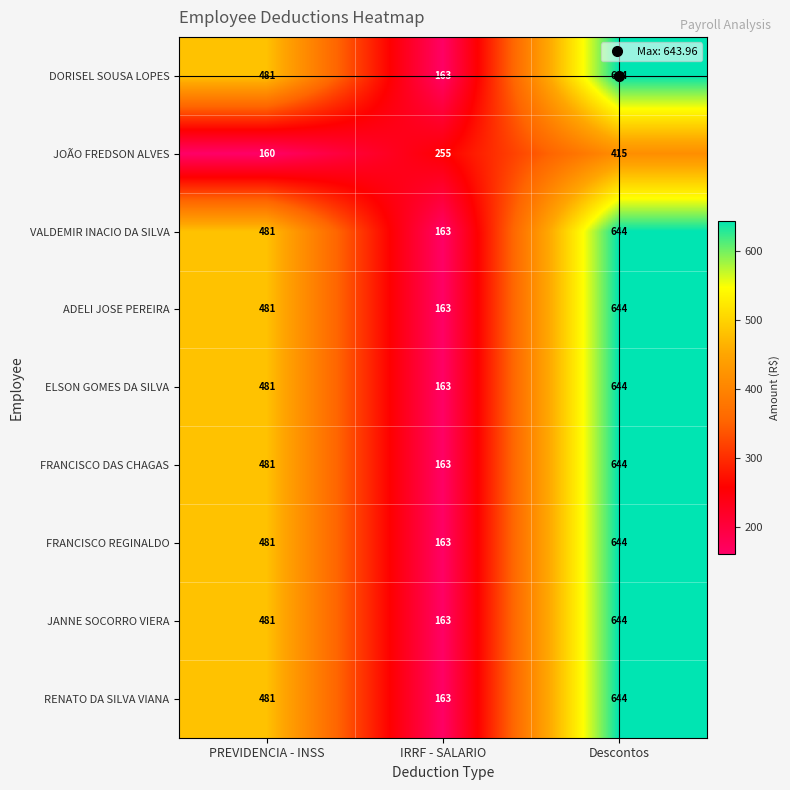

What is the highest value of the JOÃO FREDSON ALVES series?

415